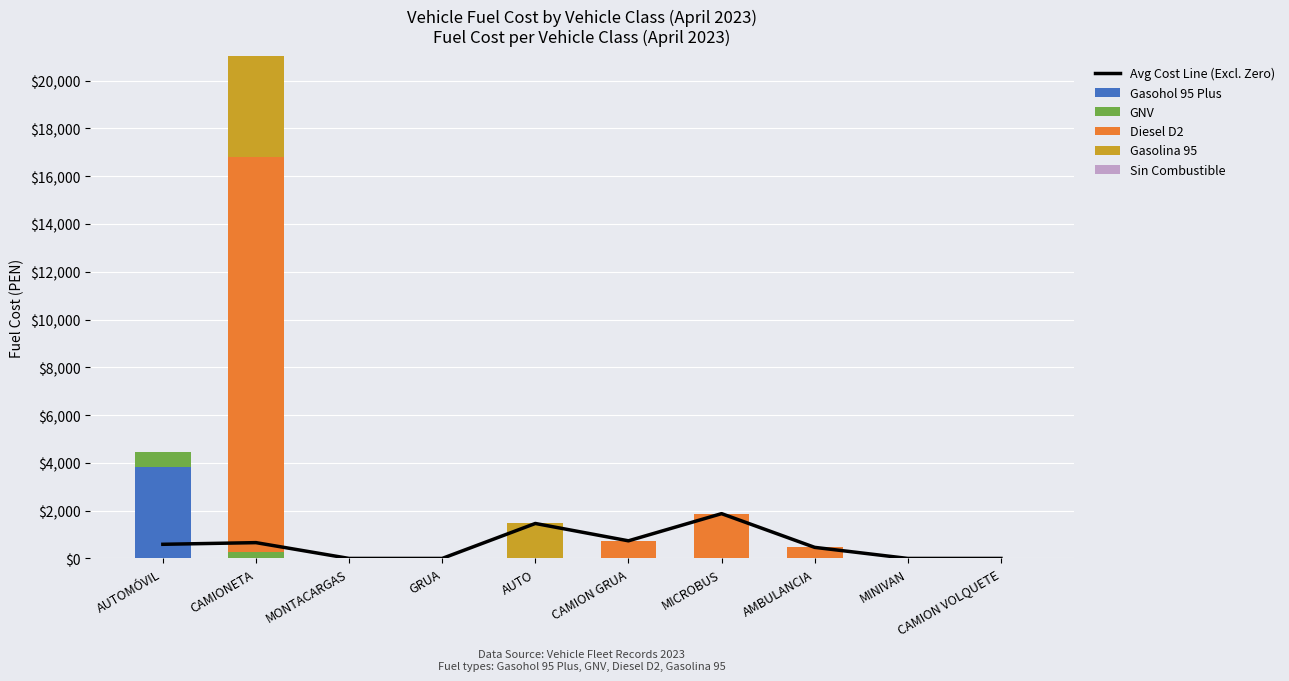

Which category has the lowest value across all series?

MONTACARGAS